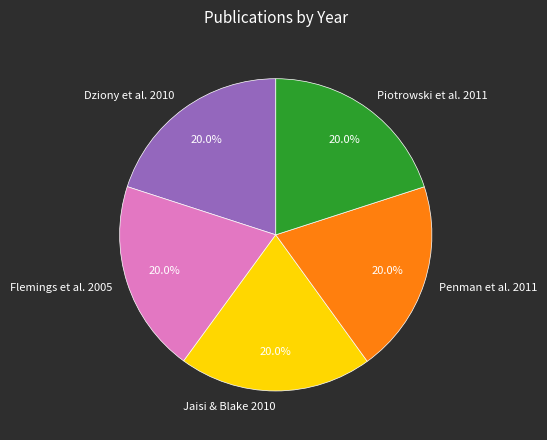

To the nearest percent, what is the average slice percentage?

20%